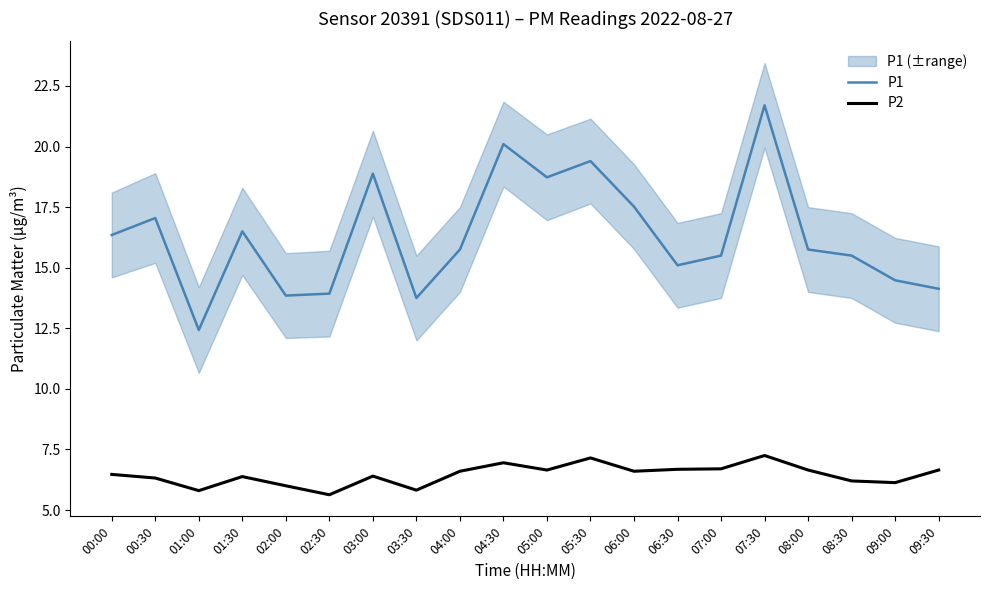

The value of P2 at 07:00 is 6.7. True or false?

True